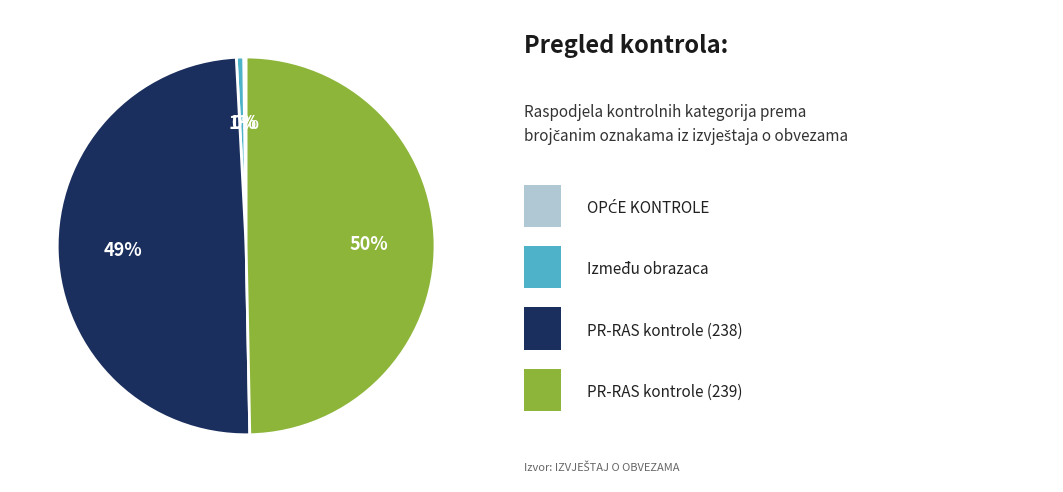

To the nearest percent, what is the average slice percentage?

25%